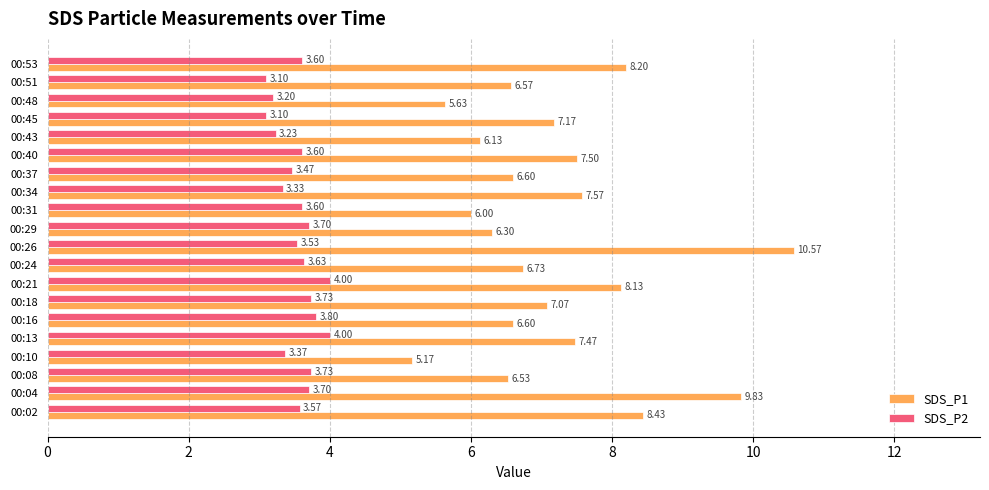

Rank the series at 00:13 from highest to lowest value.

SDS_P1, SDS_P2